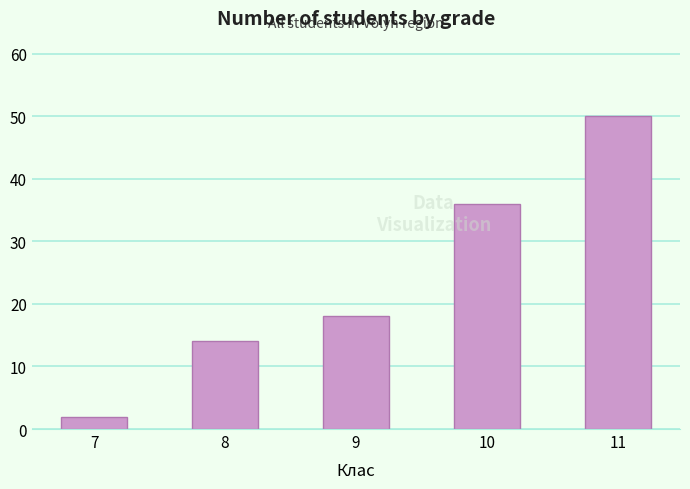

Reading left to right, transcribe all the data shown in this chart.

7=2	8=14	9=18	10=36	11=50